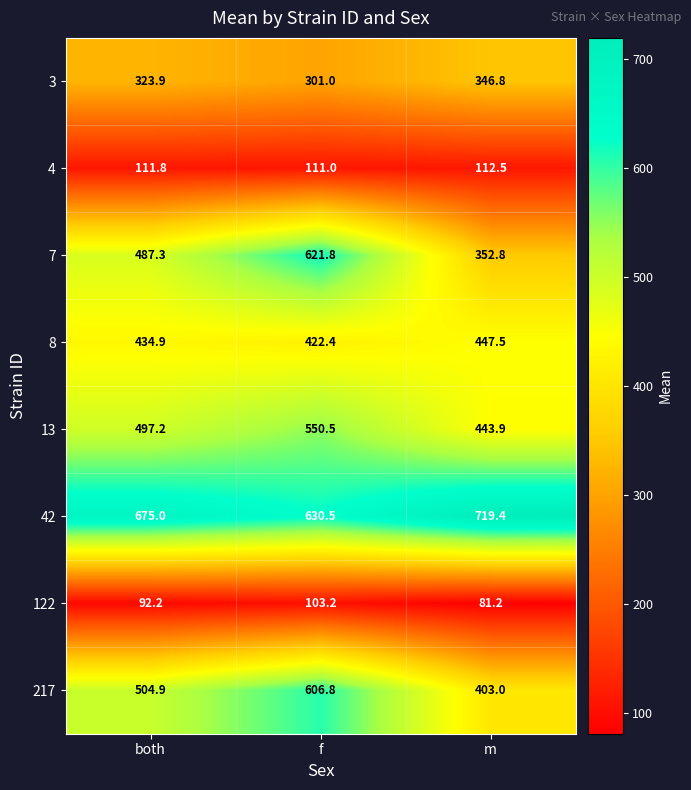

Which series has the largest total across all categories?

42